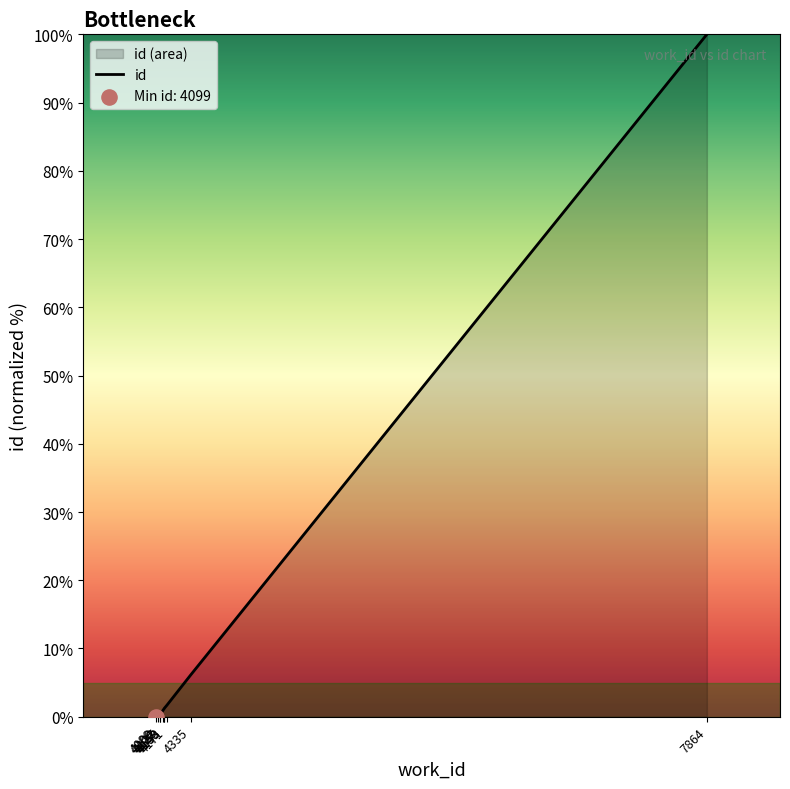

What is the change in value from 4108 to 4143?

+0.8